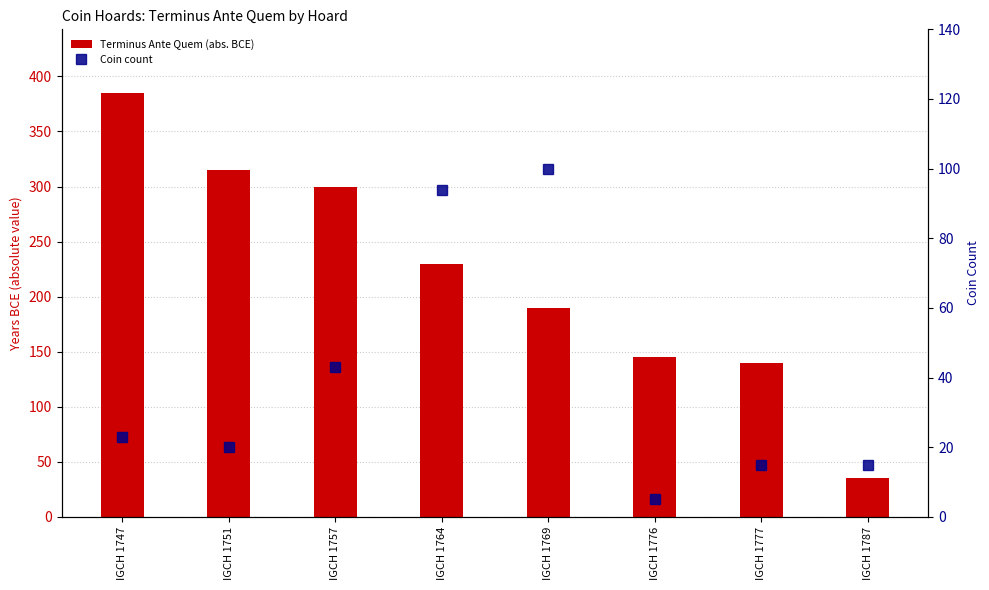

At how many categories does at least one series exceed 100?

7